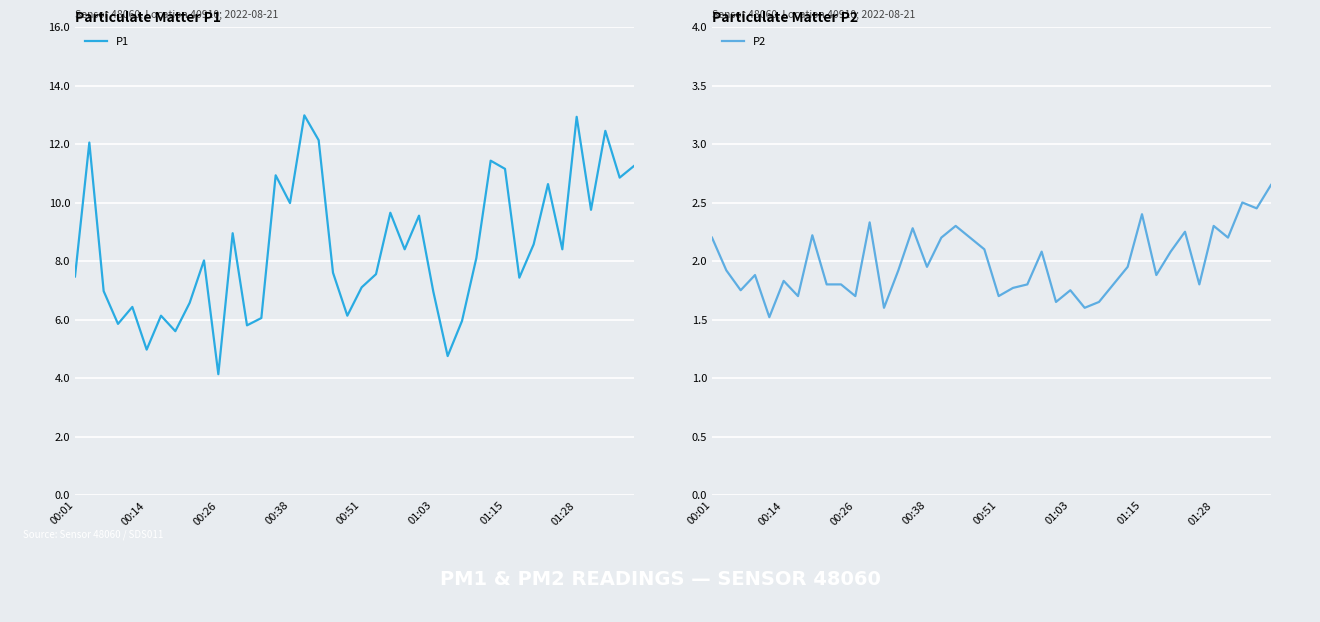

What is the lowest value of the P1 series?

4.1